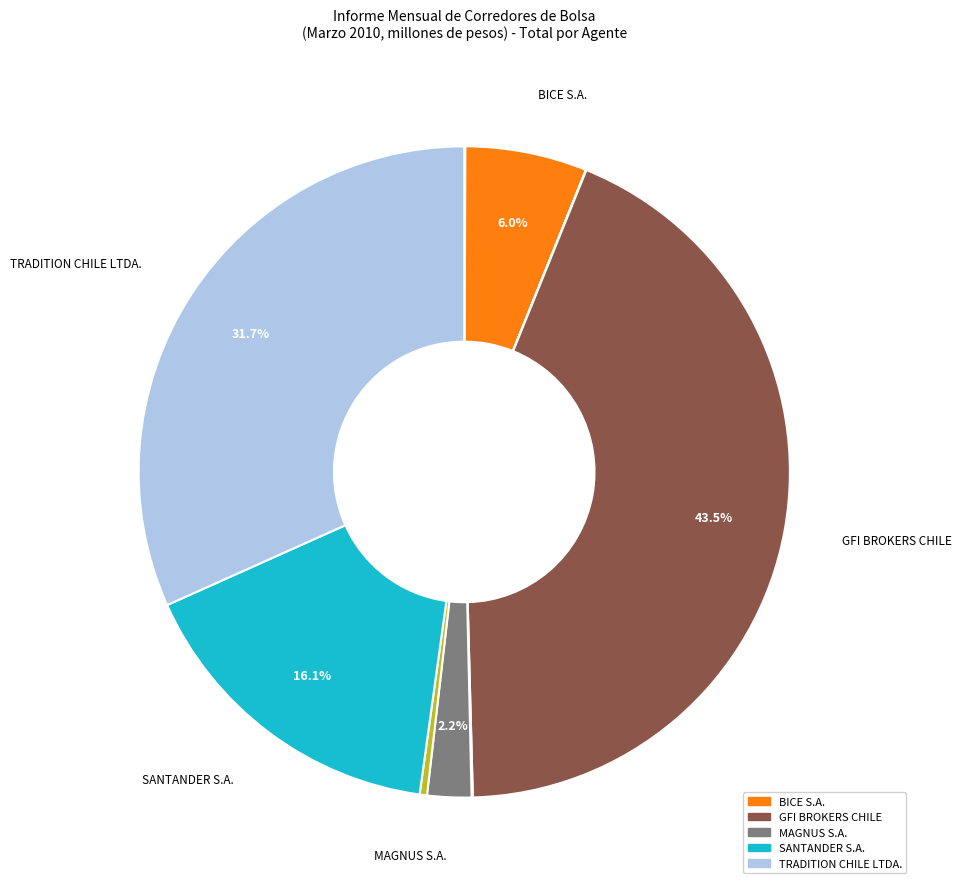

Is there any slice that represents more than half of the pie?

No